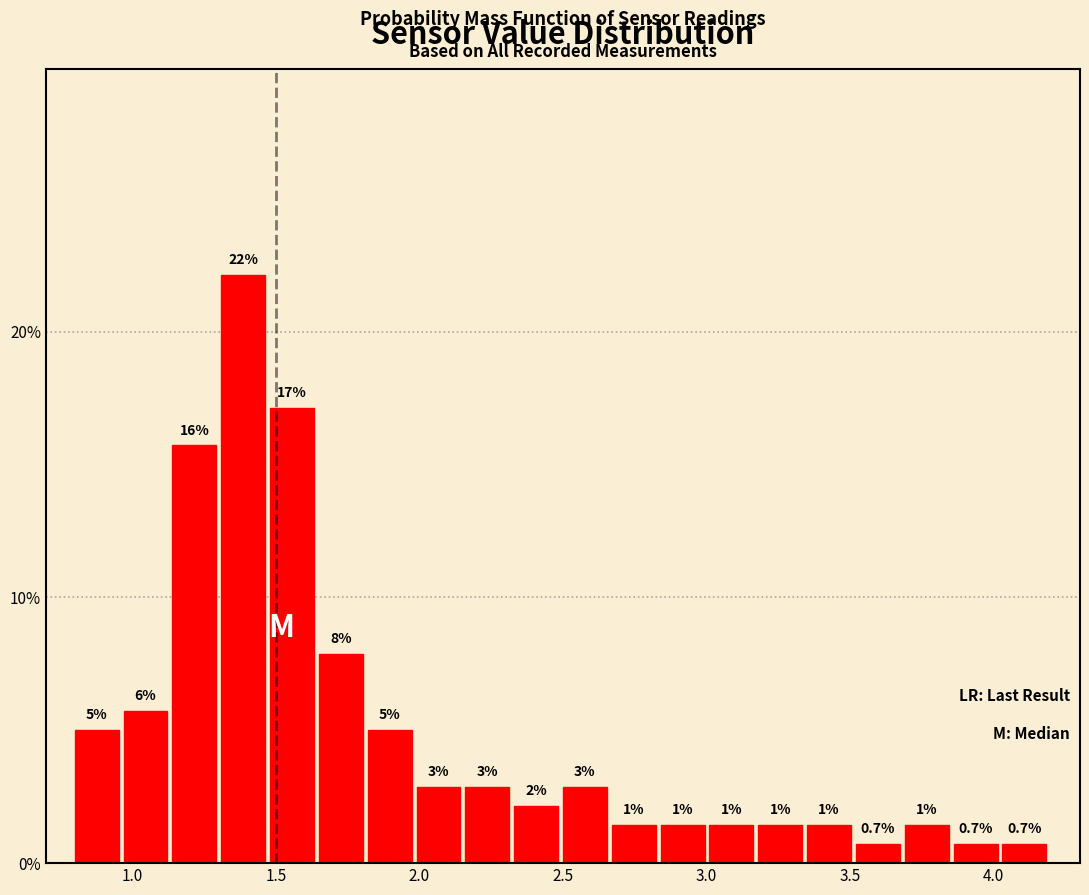

Around what value on the x-axis is the tallest bar? Give the approximate position of its centre, as read against the axis.

1.40